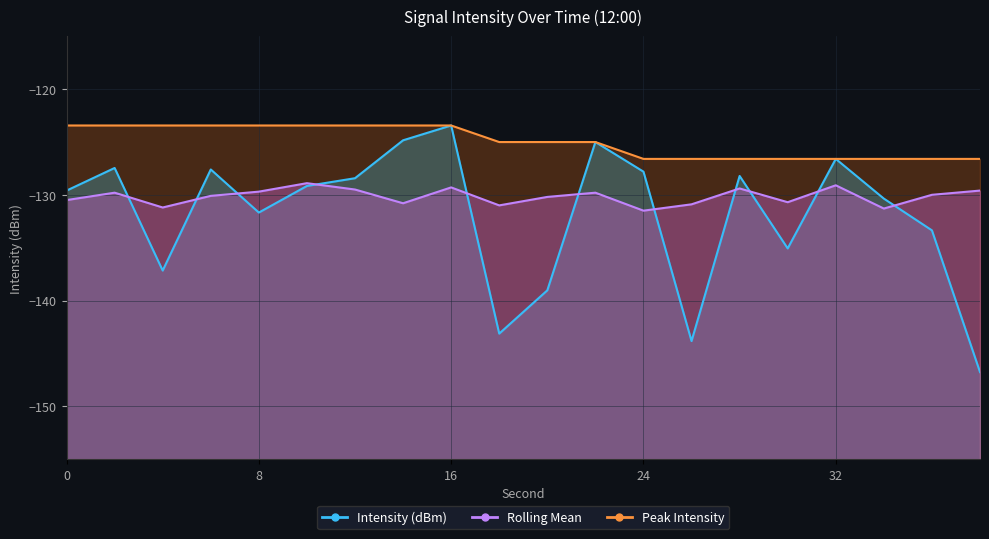

Which series has the largest range (max minus min)?

Intensity (dBm)